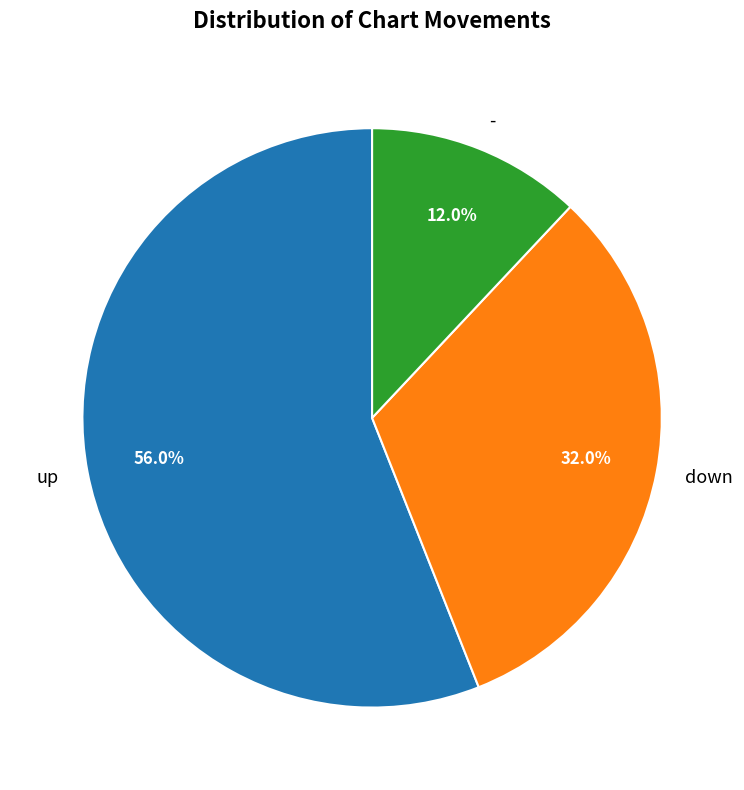

Is it true that down is 32% of the pie?

True